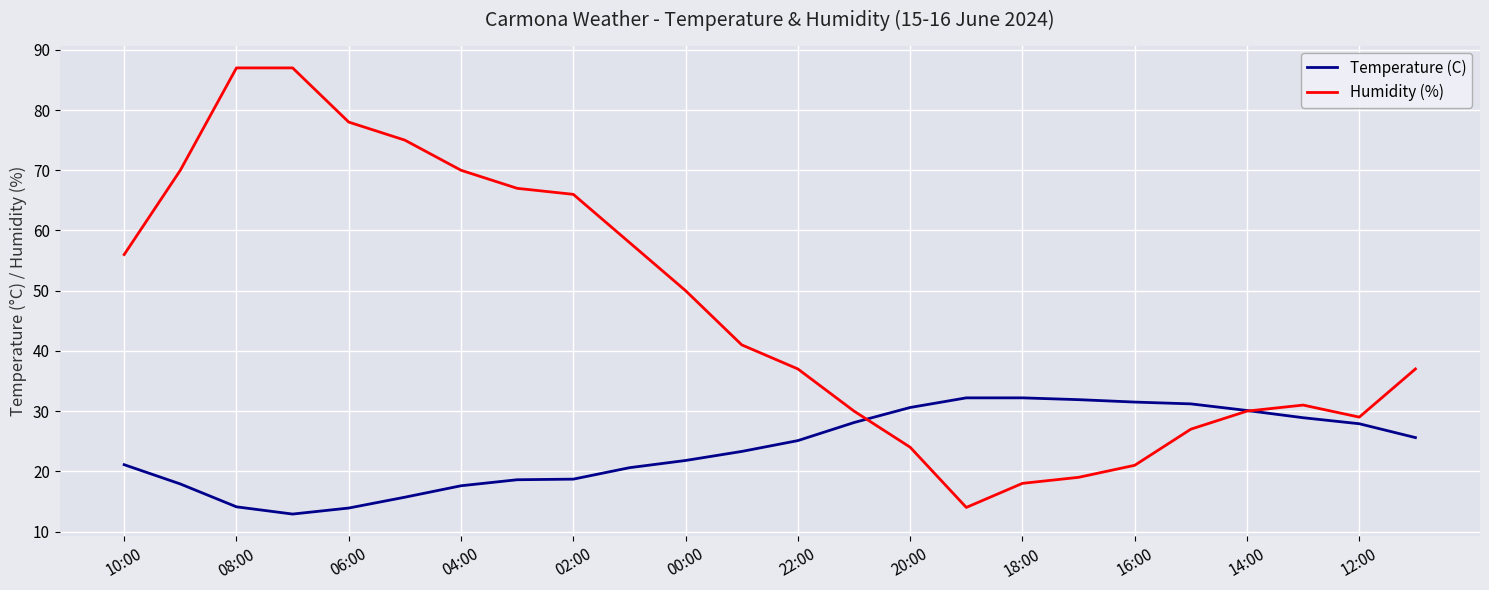

What is the maximum value shown in the chart?

87.0